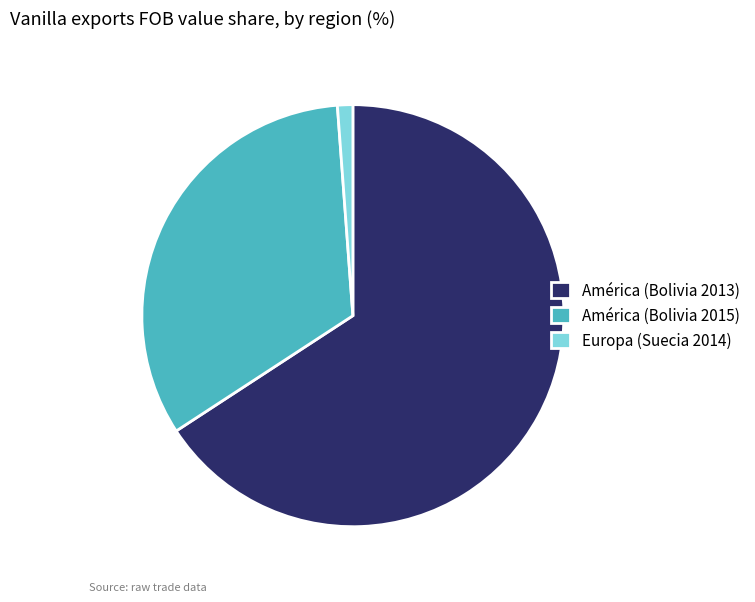

True or false: América (Bolivia 2015) accounts for 45% of the total.

False